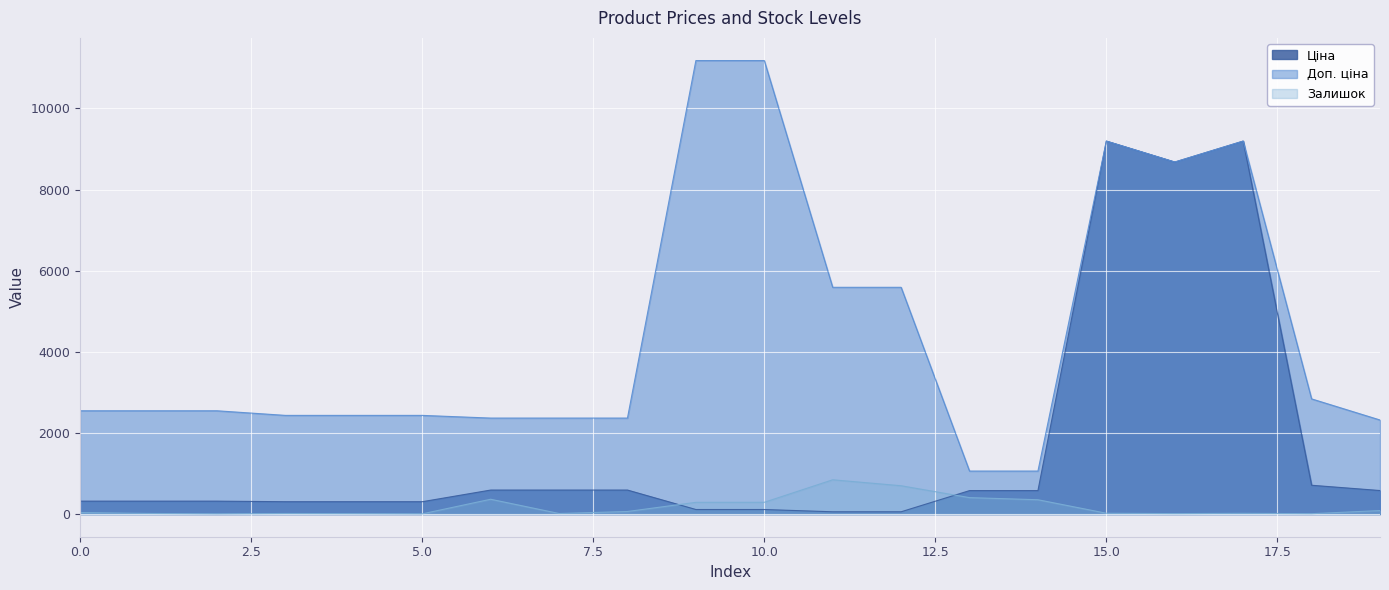

Which series changed the most between 10.0 and 15.0?

Ціна